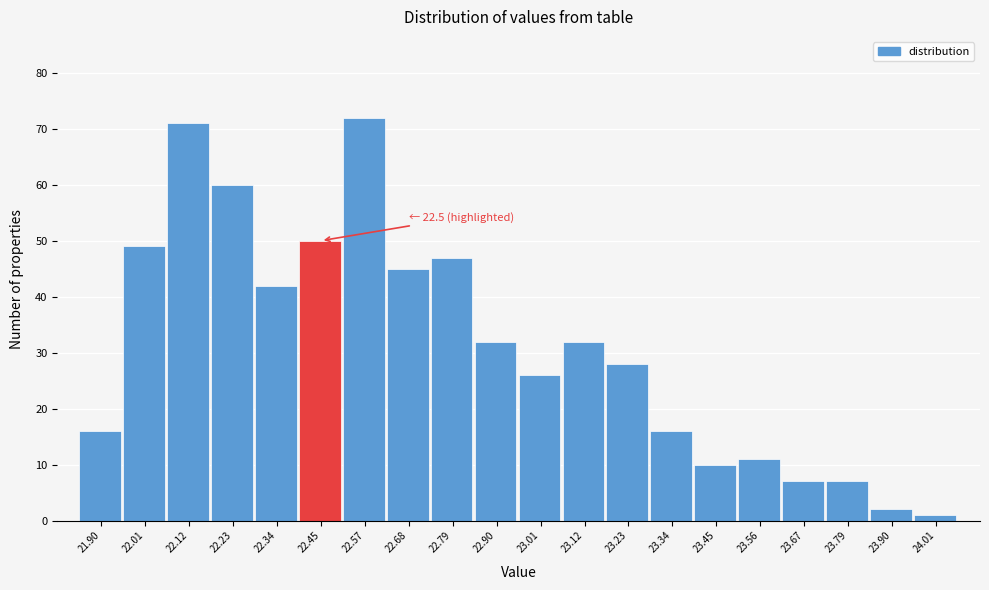

Reading left to right, transcribe all the data shown in this chart.

16	49	71	60	42	50	72	45	47	32	26	32	28	16	10	11	7	7	2	1